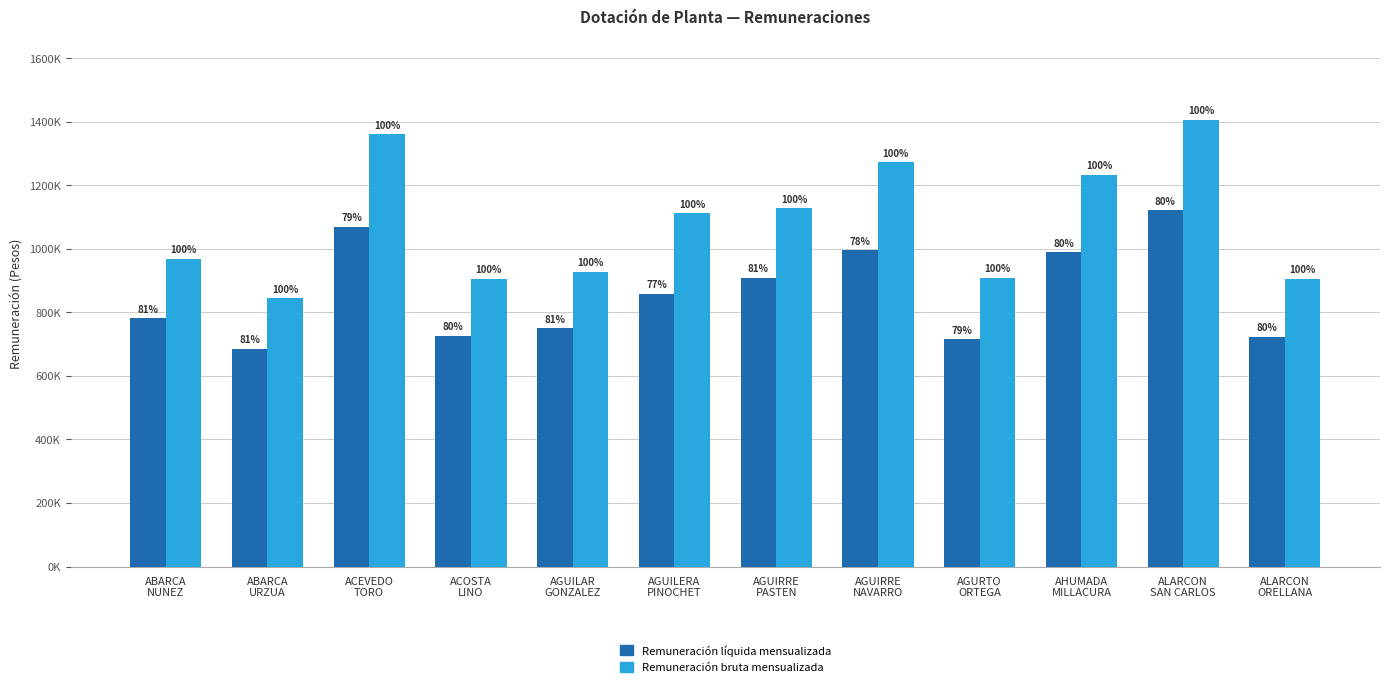

Does the chart contain stacked bars?

No